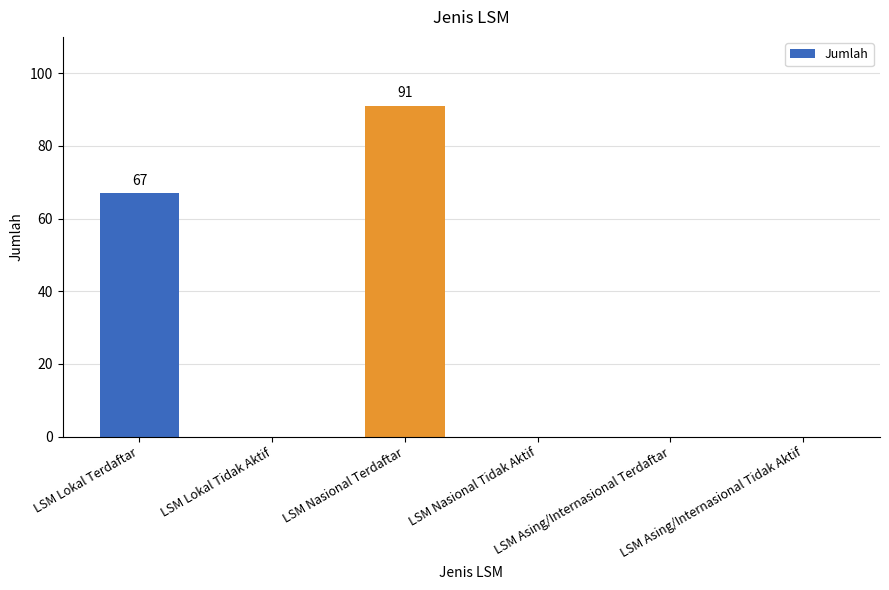

Does the chart contain stacked bars?

No